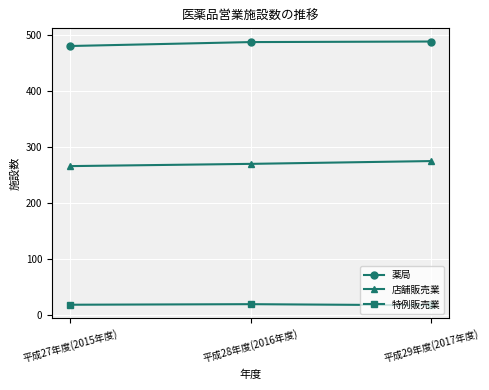

What is the label of the 3rd point from the right?

平成27年度(2015年度)